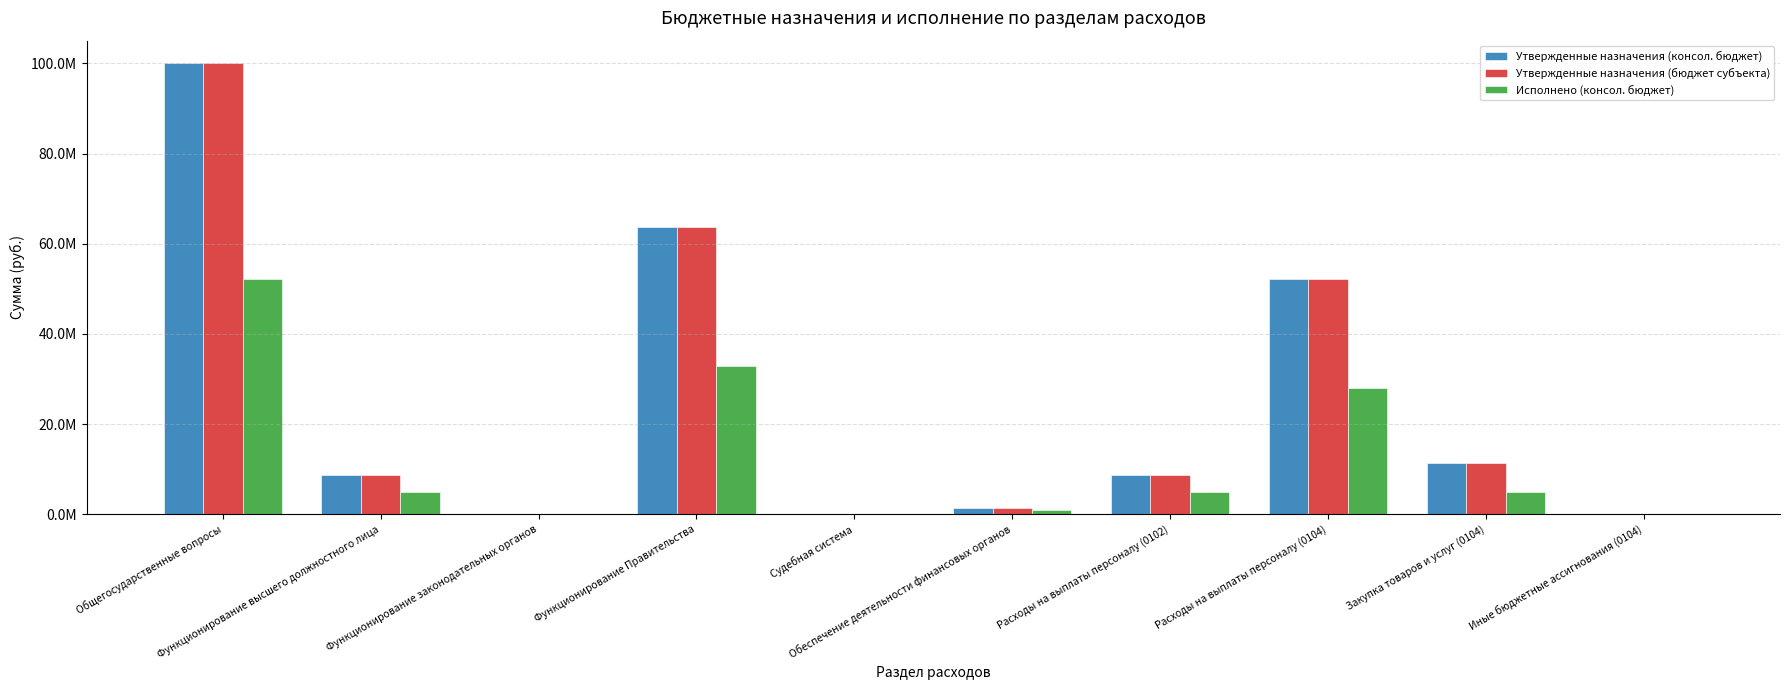

What is the average value of the Утвержденные назначения (консол. бюджет) series?

24640451.2